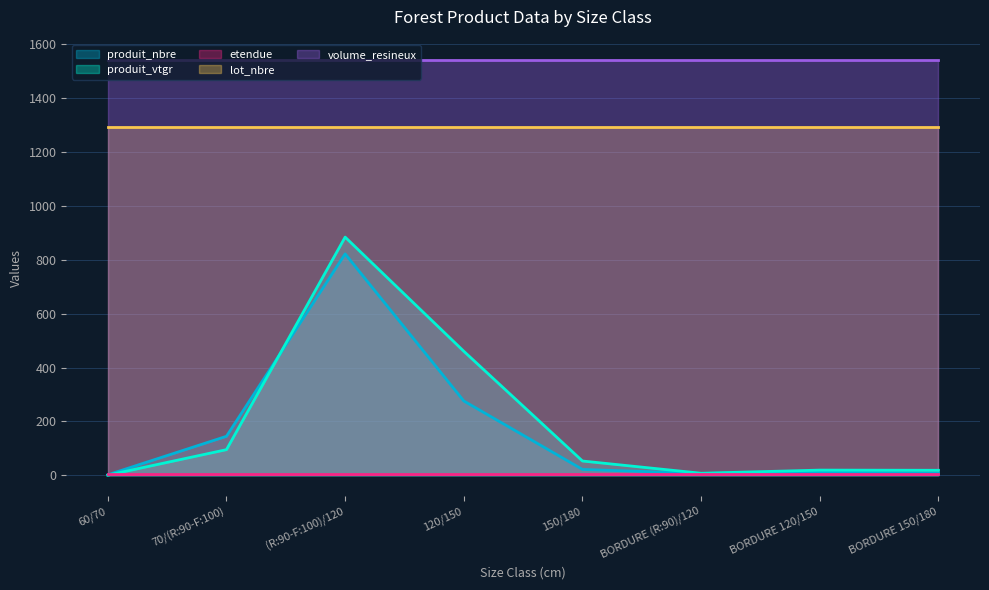

What are all the series names shown in the legend?

produit_nbre, produit_vtgr, etendue, lot_nbre, volume_resineux